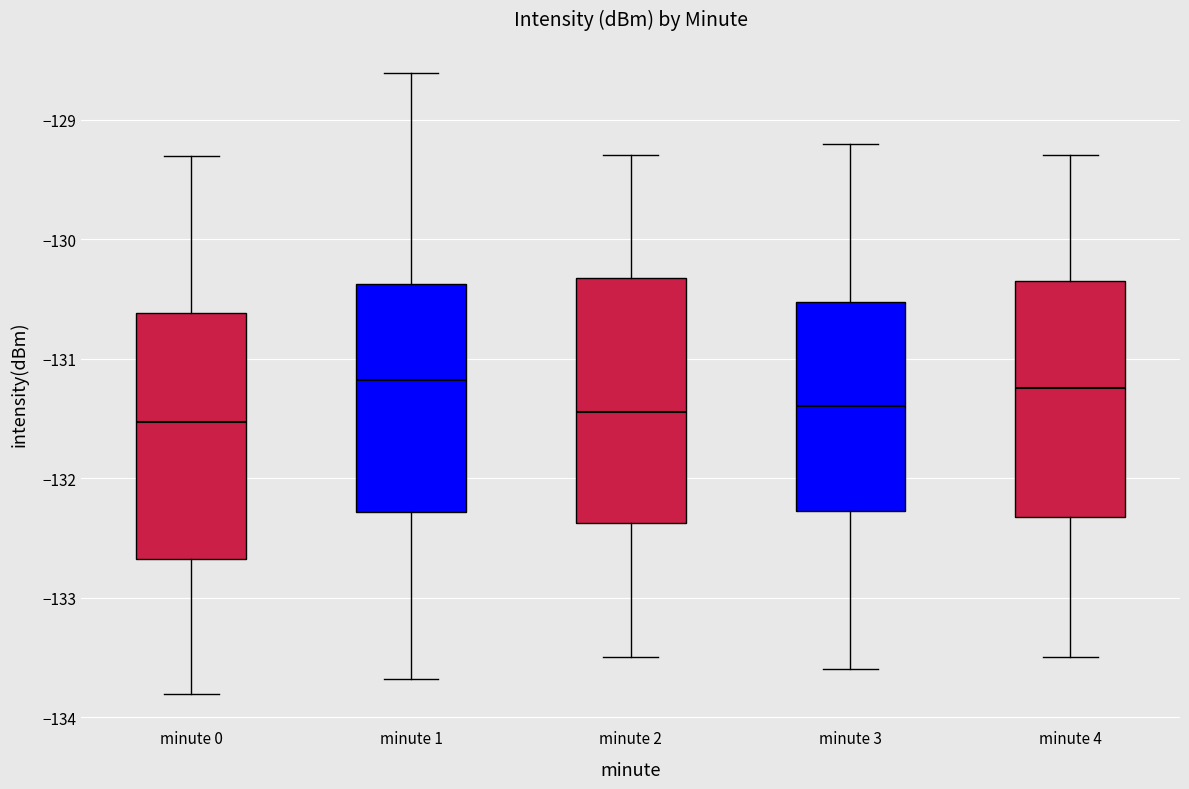

Reading left to right, transcribe this box plot: for each box, give where its median line is, the range the box spans, and where its two whiskers end, as read against the y-axis. The values are not printed on the chart, so give them approximately, as read against the axis.

minute 0: median -131.5, box -132.7 to -130.6, whiskers -133.8 to -129.3
minute 1: median -131.2, box -132.3 to -130.4, whiskers -133.7 to -128.6
minute 2: median -131.4, box -132.4 to -130.3, whiskers -133.5 to -129.3
minute 3: median -131.4, box -132.3 to -130.5, whiskers -133.6 to -129.2
minute 4: median -131.2, box -132.3 to -130.3, whiskers -133.5 to -129.3